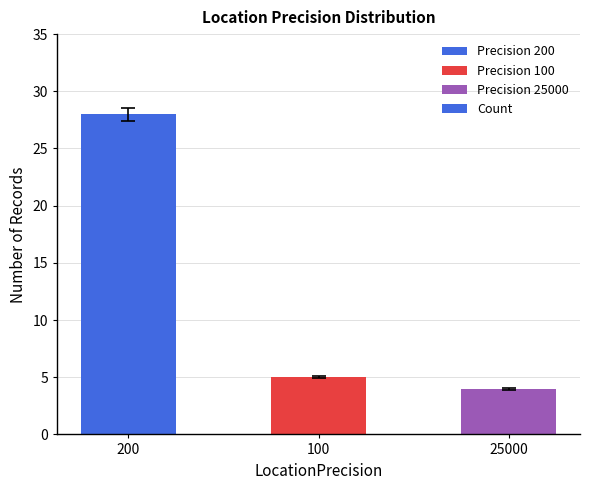

How many bars are there in total?

3